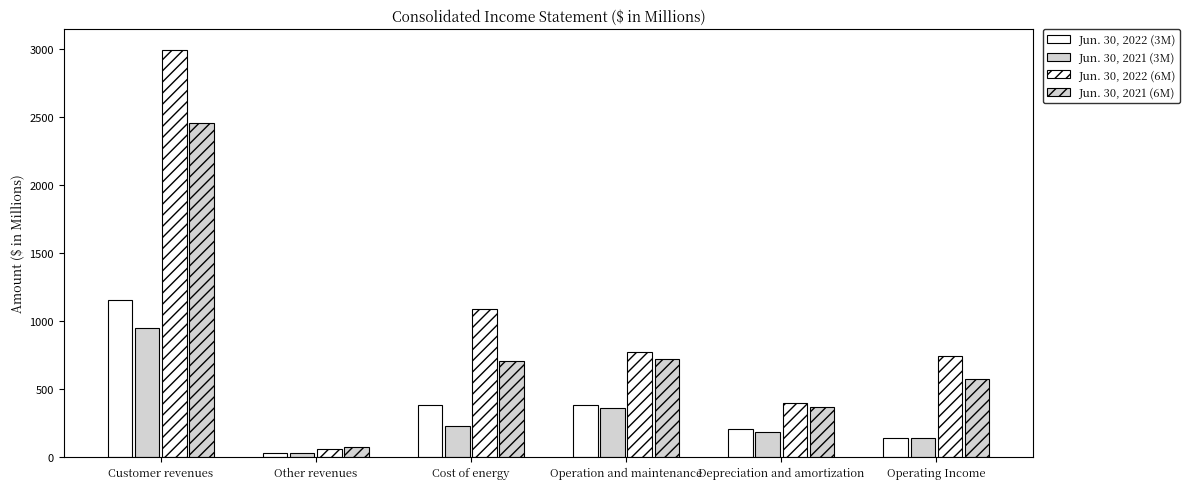

At which label does Jun. 30, 2022 (6M) reach its minimum?

Other revenues